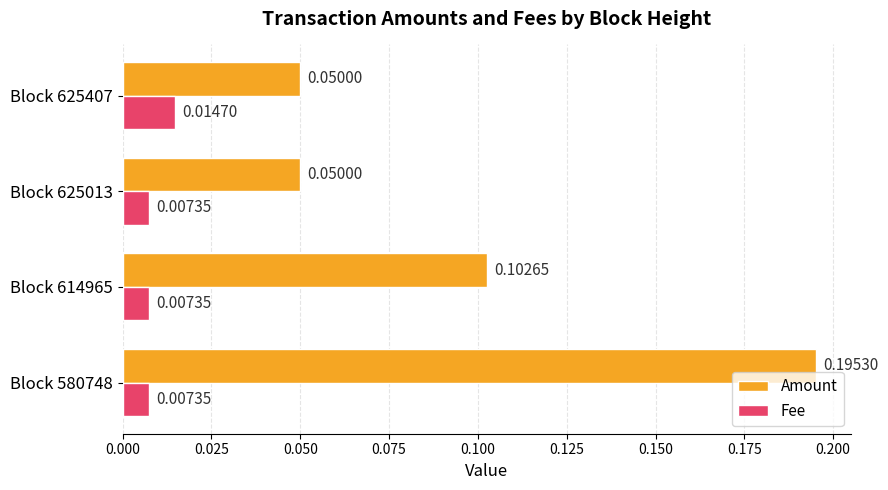

Between Block 614965 and Block 625407, which series saw the biggest shift?

Amount